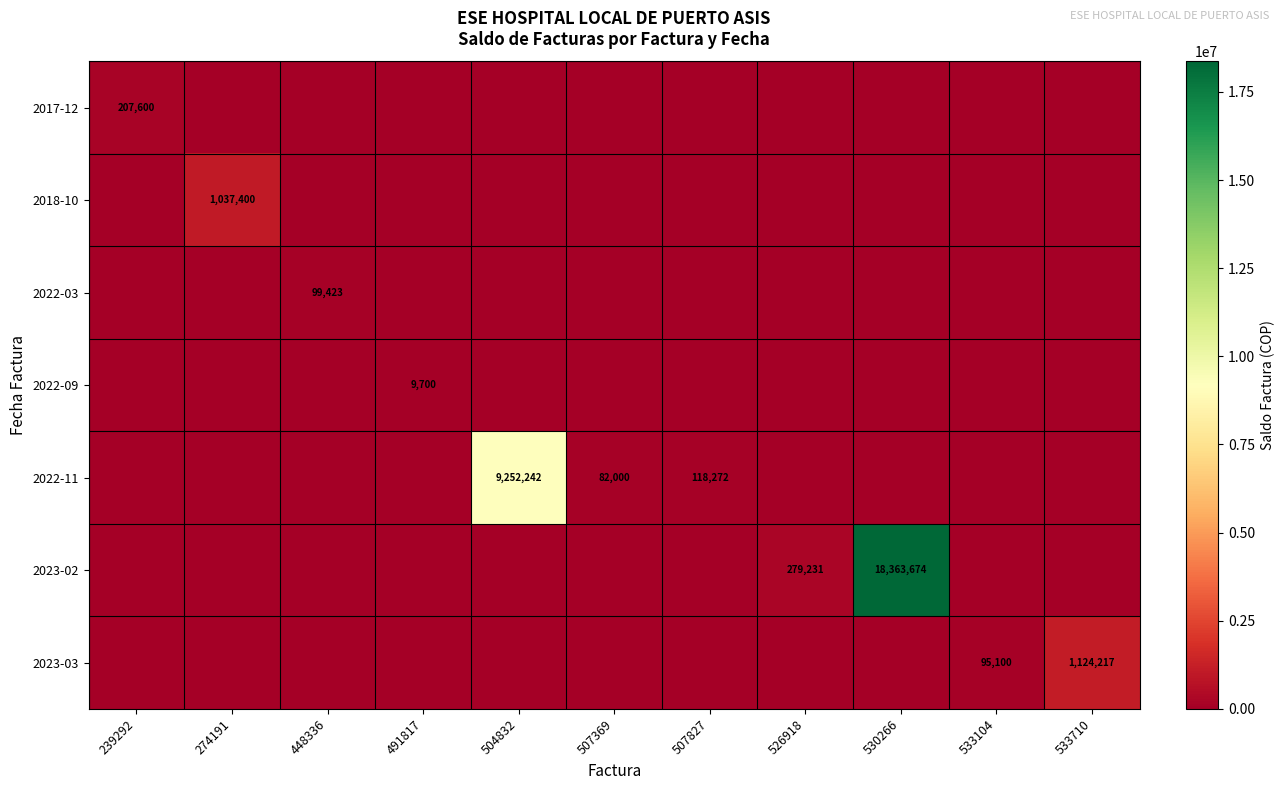

What is the sum of the 2023-03 values at 533710 and 533104?

1219317